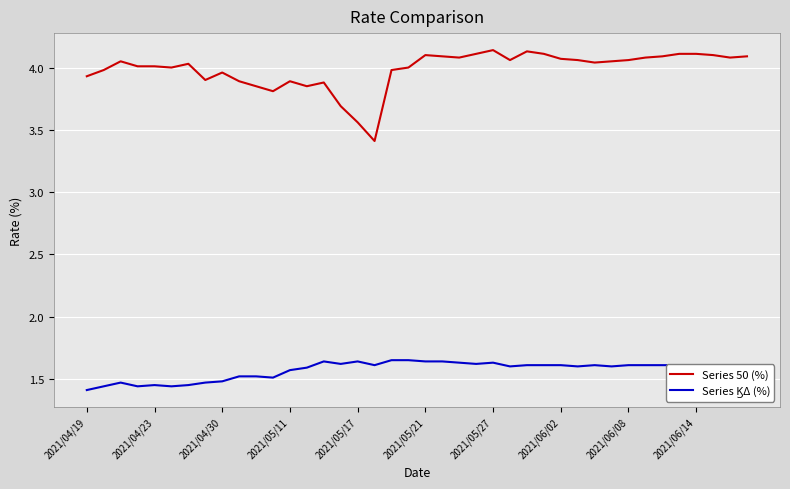

Which series has the largest total across all categories?

Series 50 (%)